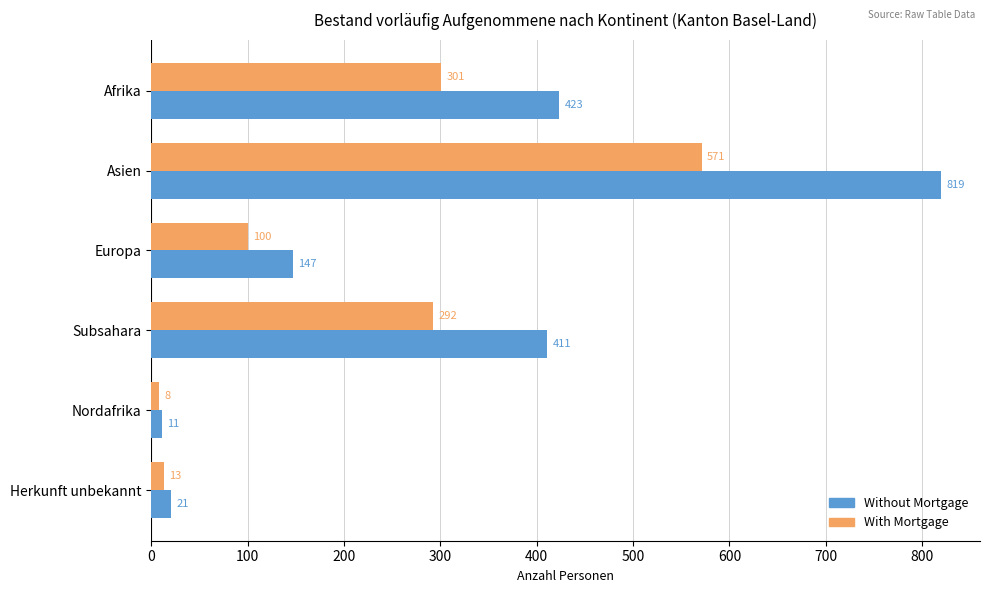

What is the maximum value for With Mortgage?

571